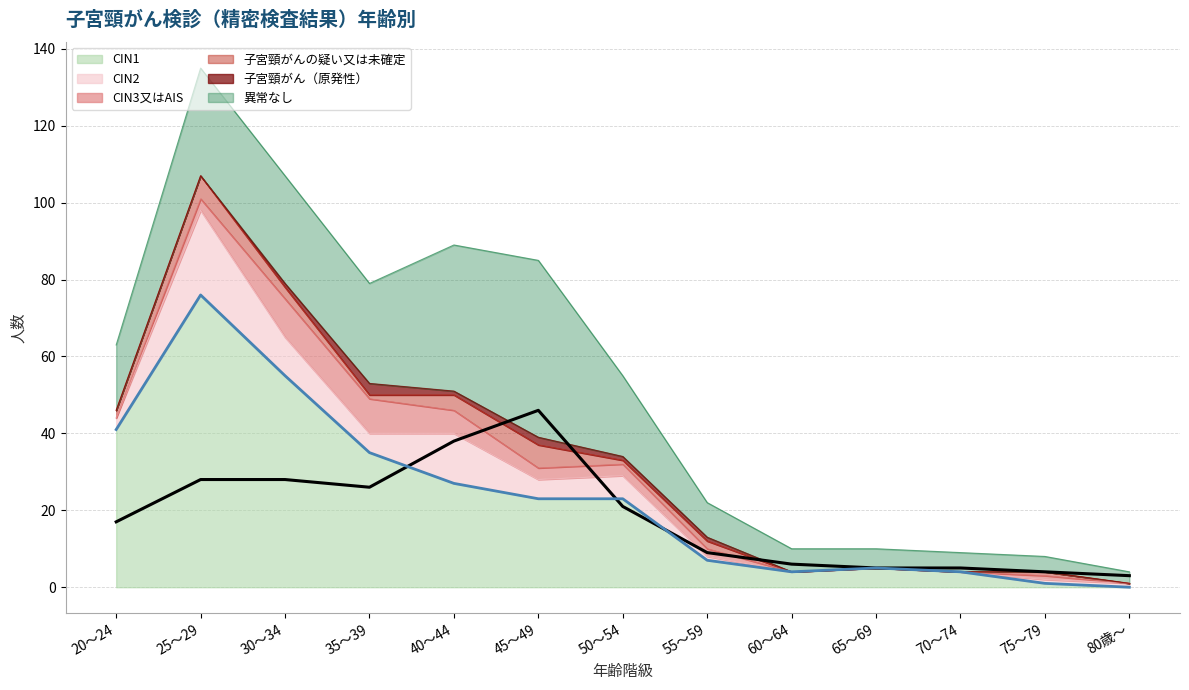

Where is the first local minimum for 子宮頸がん（原発性）?

40～44